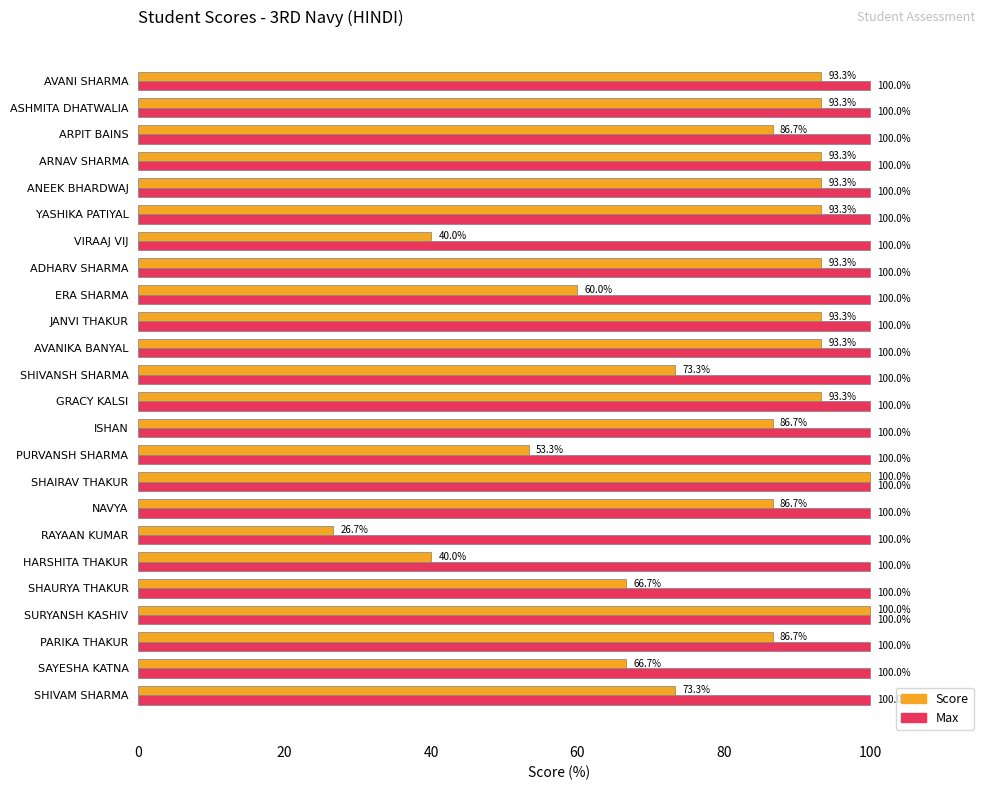

Is the value of Max at SHAIRAV THAKUR greater than the value of Score at ADHARV SHARMA?

Yes